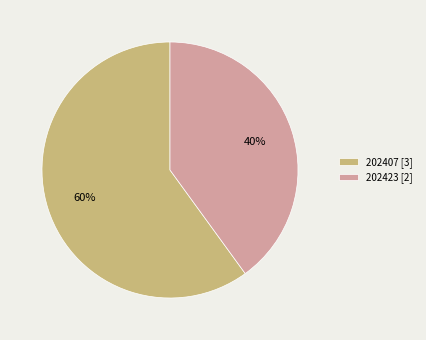

Is it true that 202423 [2] is 40% of the pie?

True